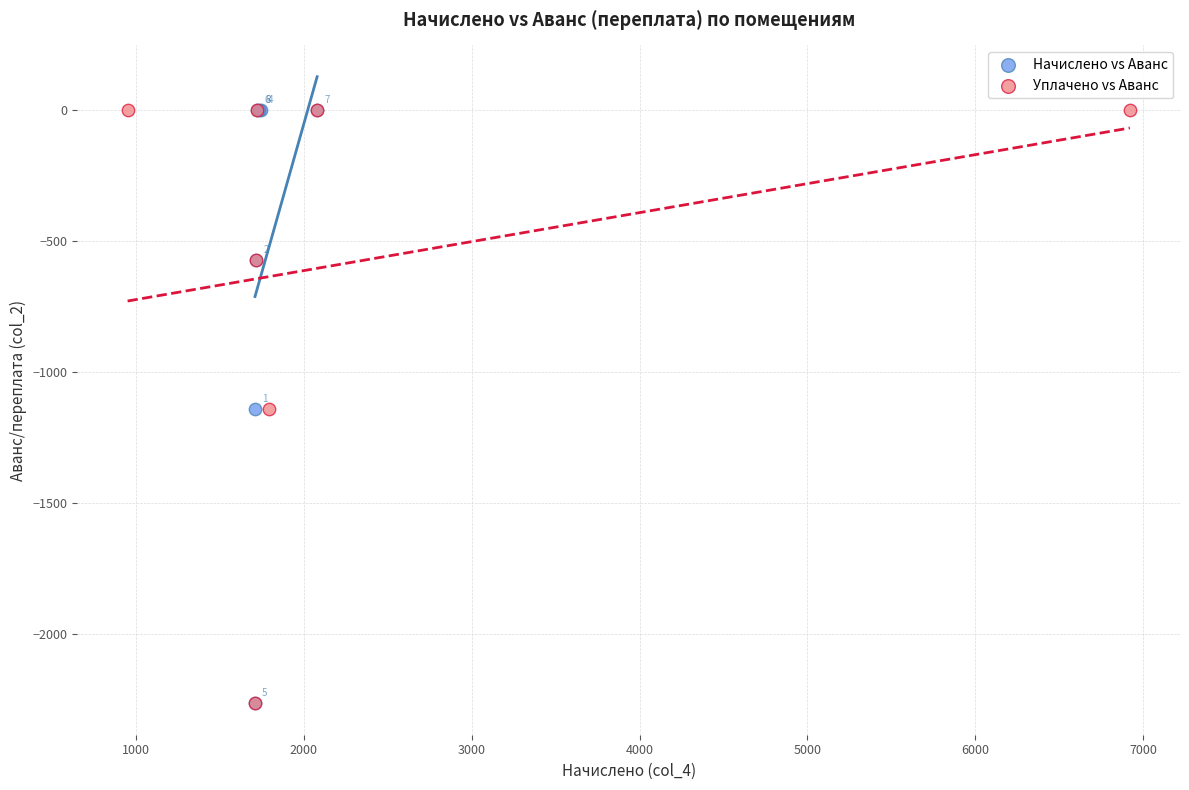

What are all the series names shown in the legend?

Начислено vs Аванс, Уплачено vs Аванс